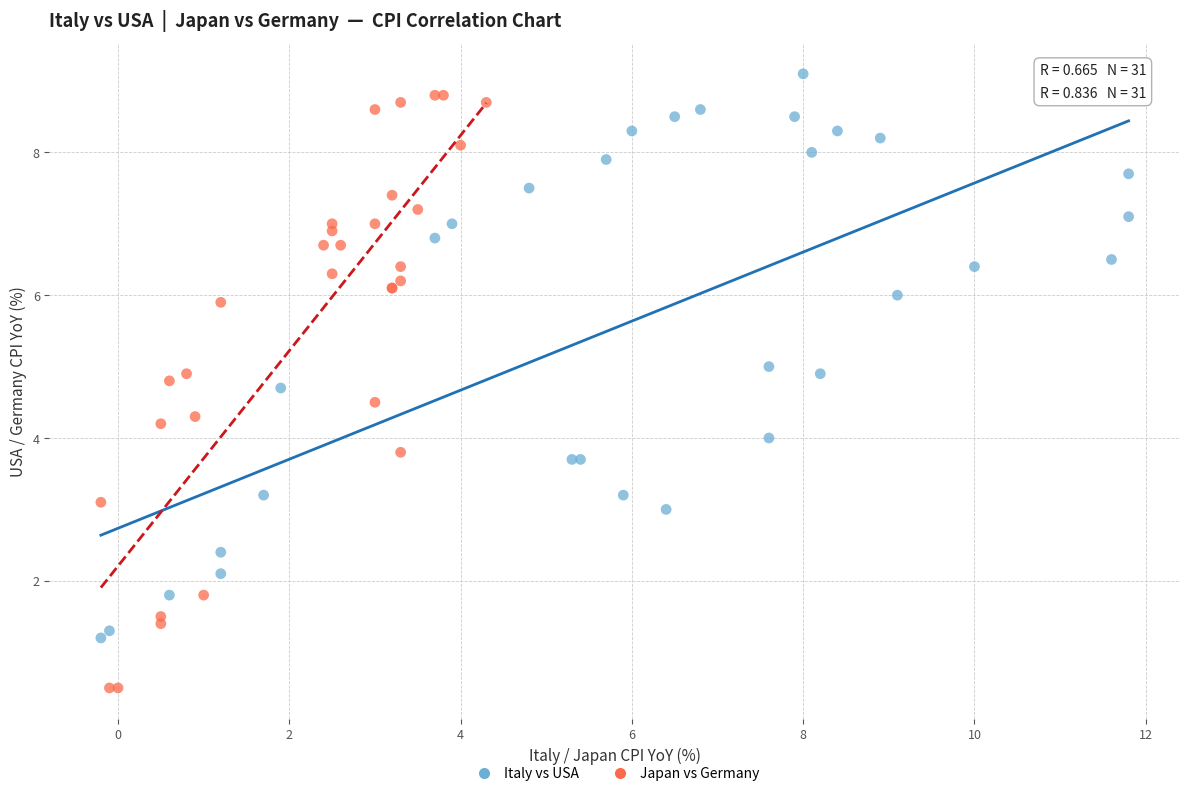

Which series contains the lowest Y value?

Japan vs Germany